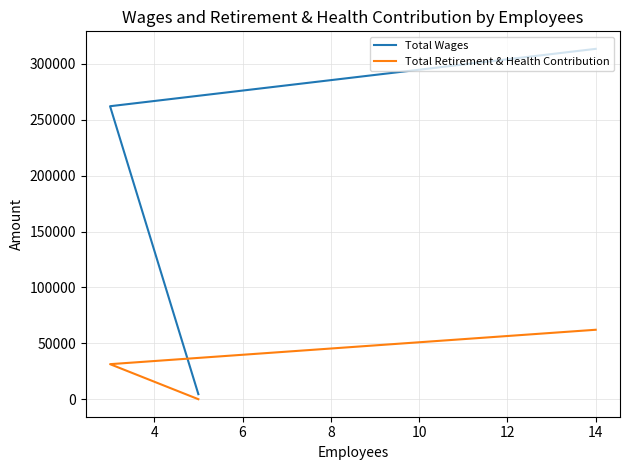

What is the total value across all series at 14?

375573